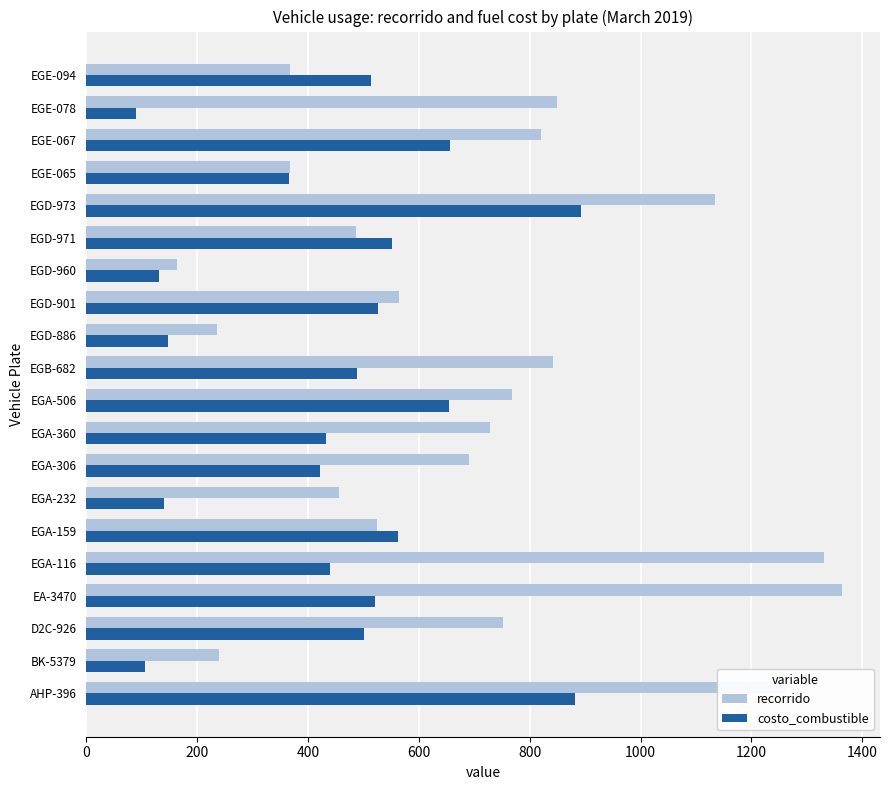

True or false: recorrido has a value of 367 at EGE-094.

True